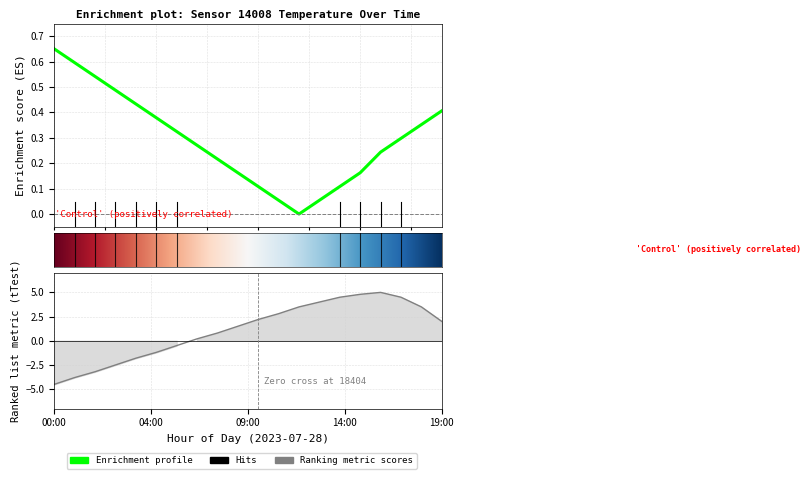

Rank the categories by value from highest to lowest.

00:00, 01:00, 02:00, 03:00, 04:00, 19:00, 05:00, 18:00, 06:00, 17:00, 07:00, 16:00, 08:00, 09:00, 15:00, 10:00, 14:00, 11:00, 13:00, 12:00